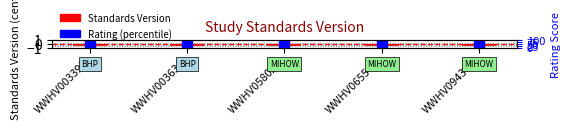

List the series in order of their peak value, lowest first.

Standards Version, Rating (percentile)